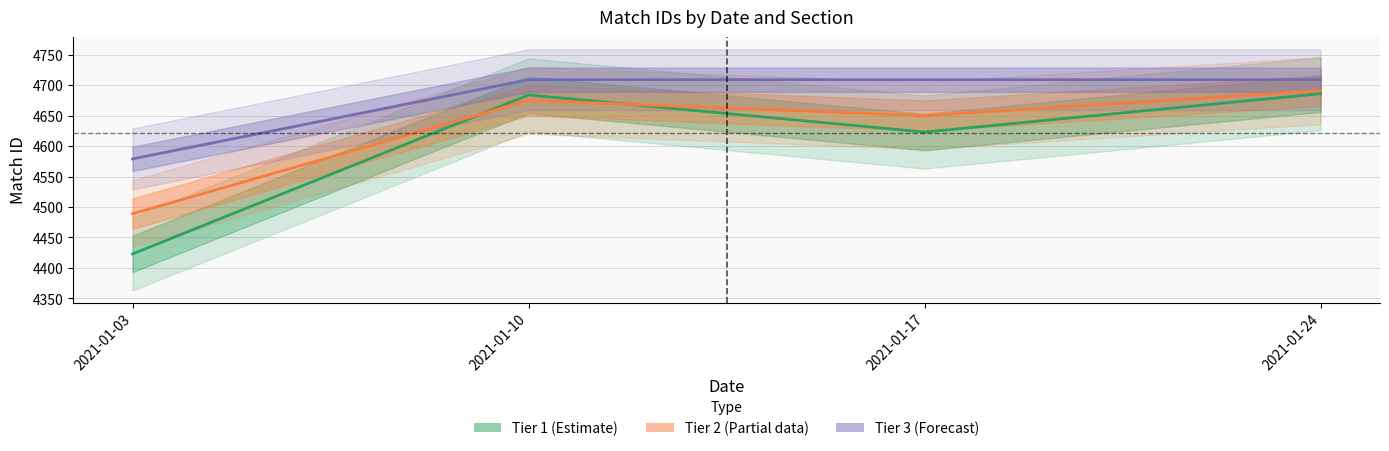

Does the chart have visible grid lines?

Yes